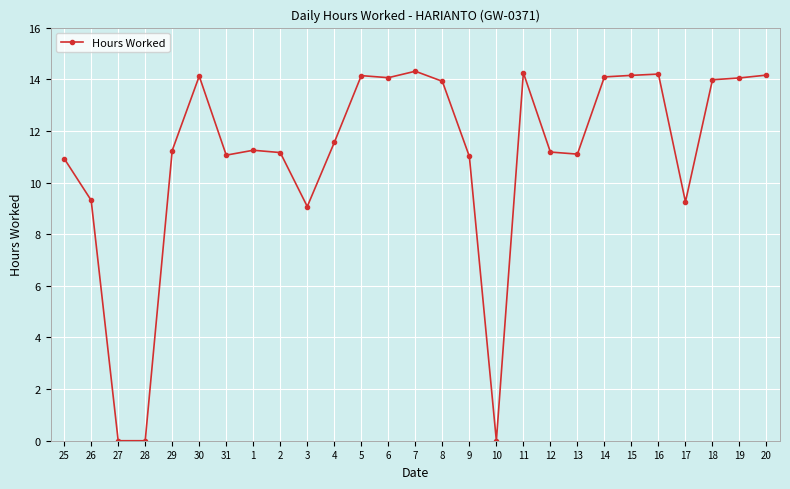

True or false: there are more than 2 points higher than both neighbors.

True